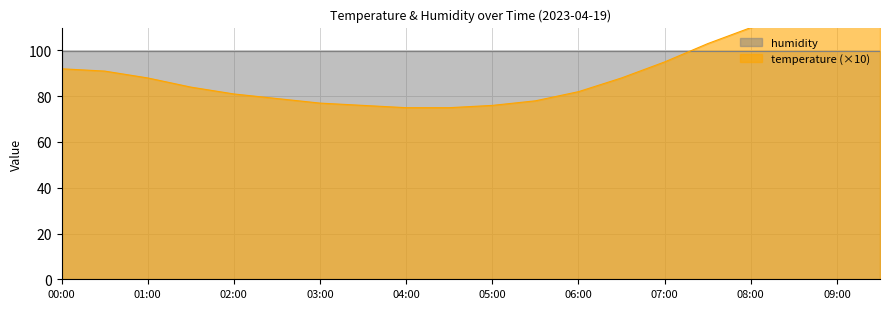

Which label corresponds to the largest value in the chart?

09:30